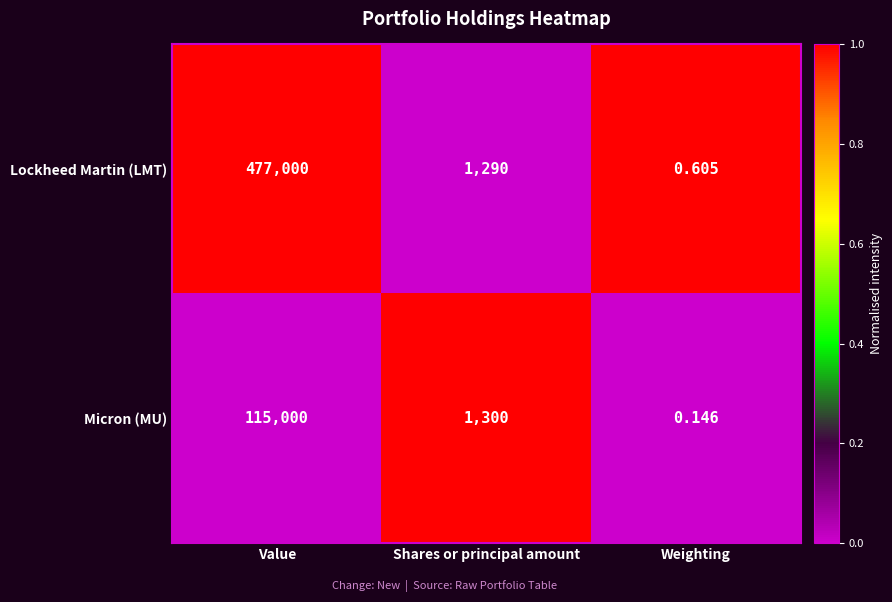

What is the difference between the highest and lowest values at Shares or principal amount?

10.0